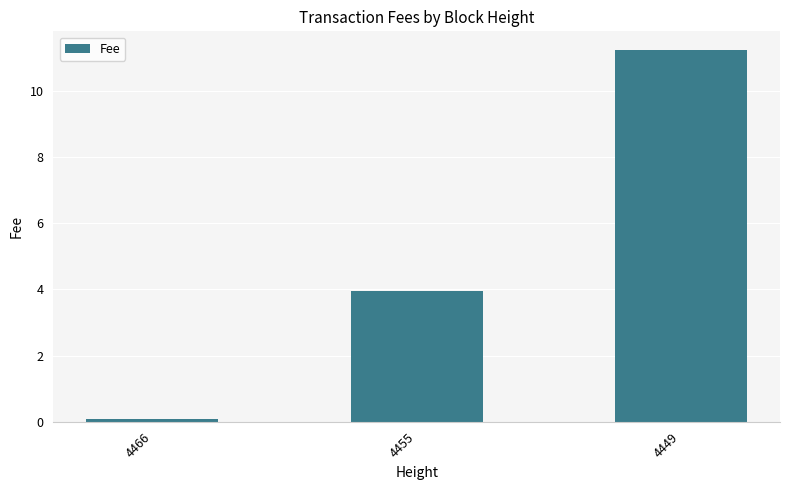

List the labels in order of value, smallest first.

4466, 4455, 4449